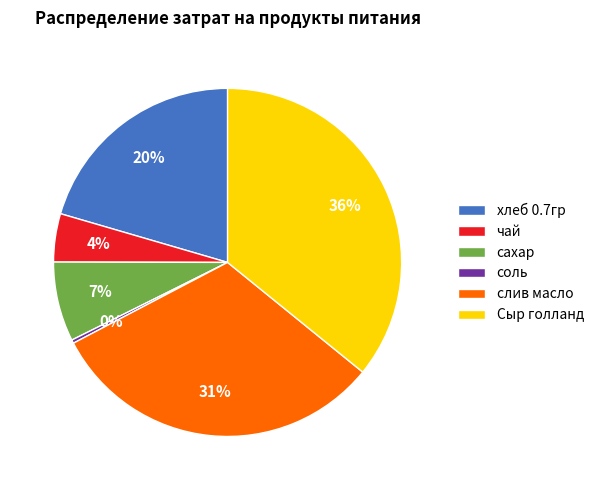

The Сыр голланд slice represents 36% of the pie. True or false?

True